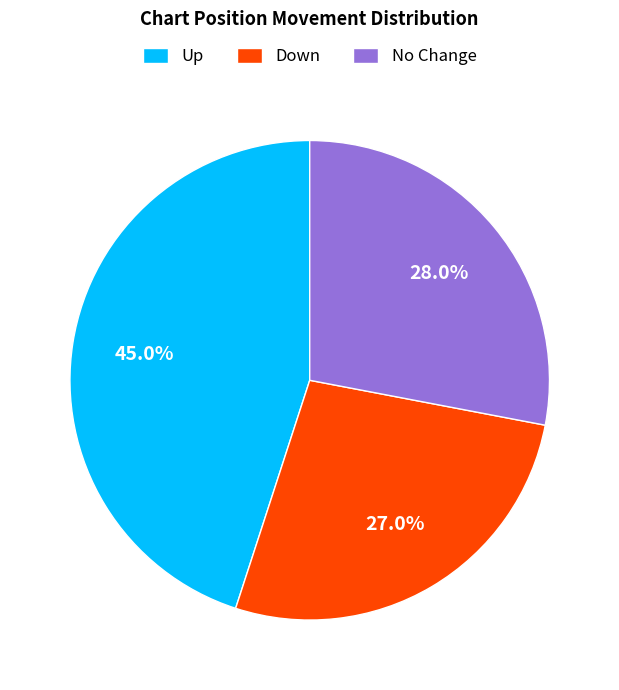

How many slices are in this pie chart?

3